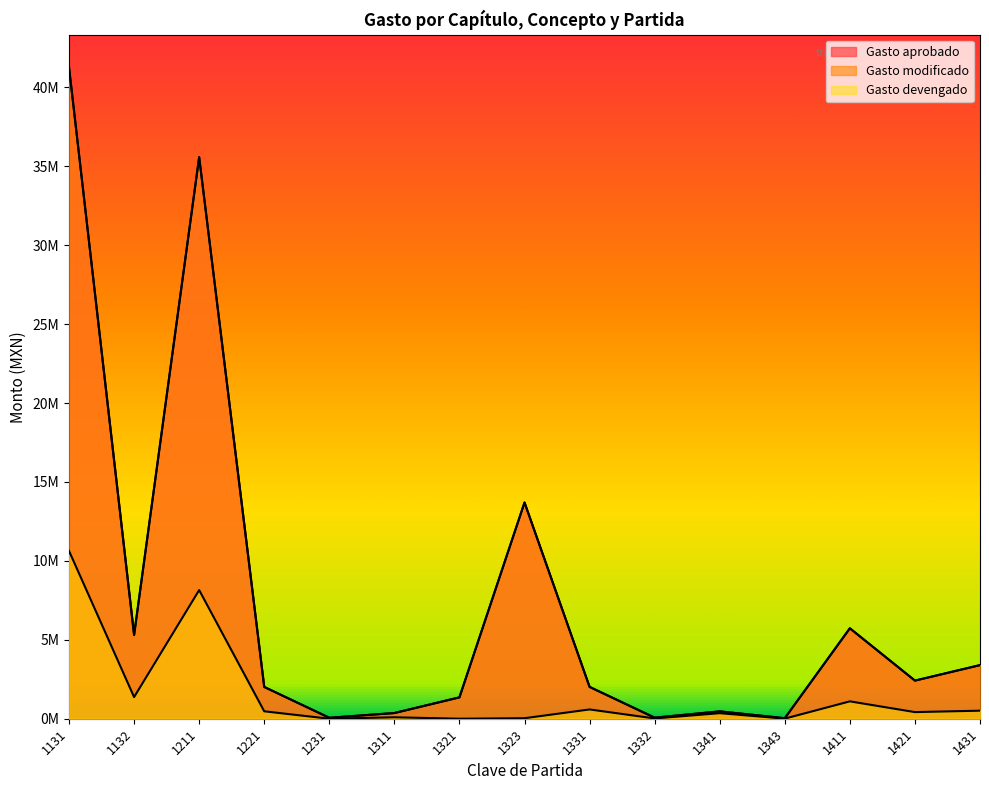

True or false: Gasto aprobado and Gasto devengado cross at least once.

False